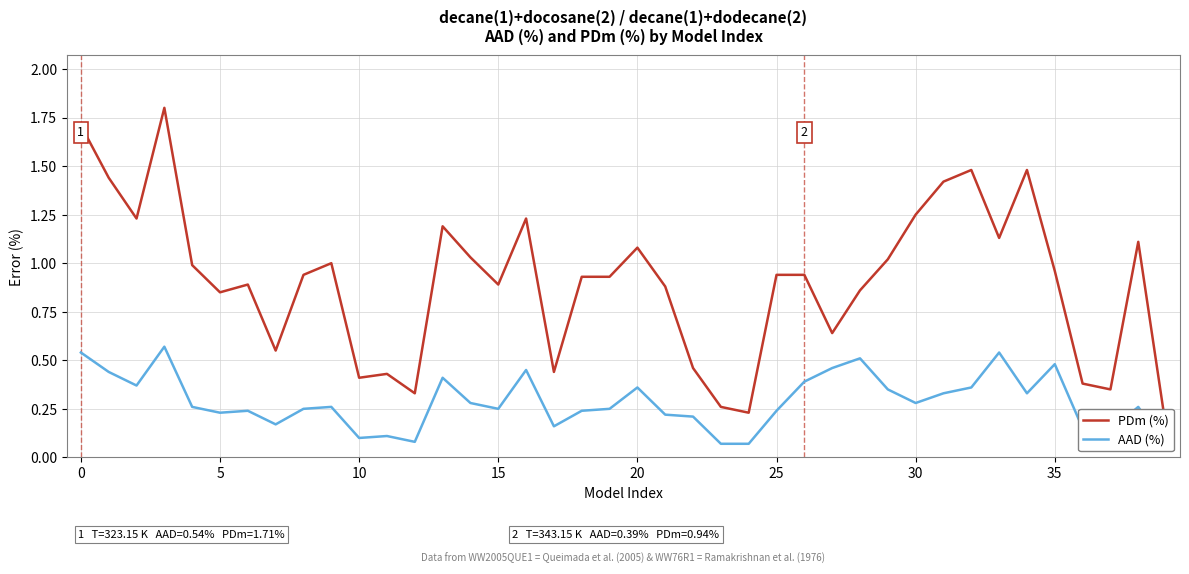

True or false: AAD (%) and PDm (%) intersect in this chart.

False